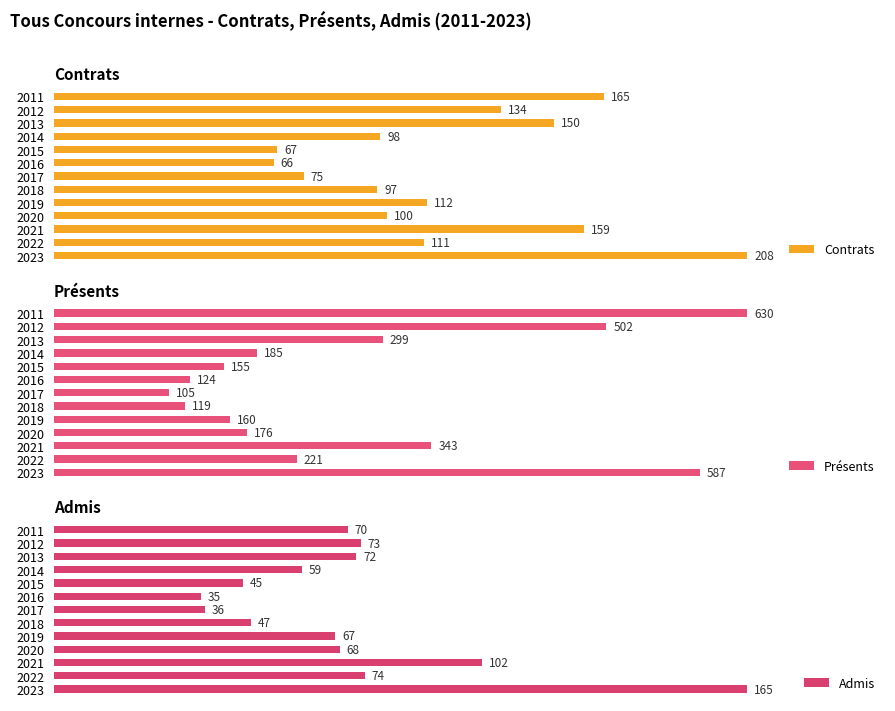

How many bars are there in total?

39